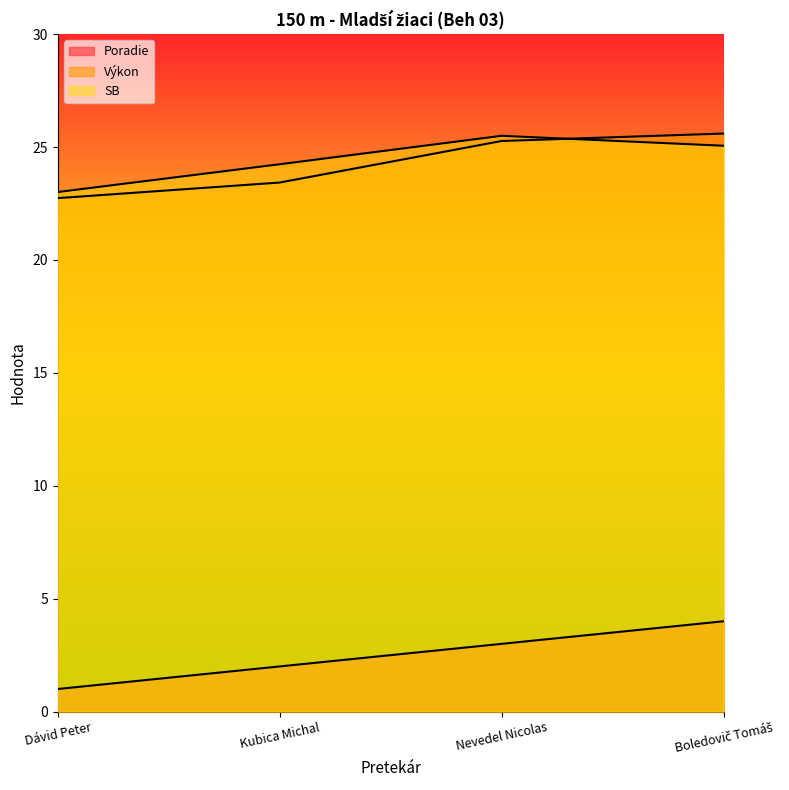

What is the difference between the maximum and minimum values in the Výkon series?

2.9